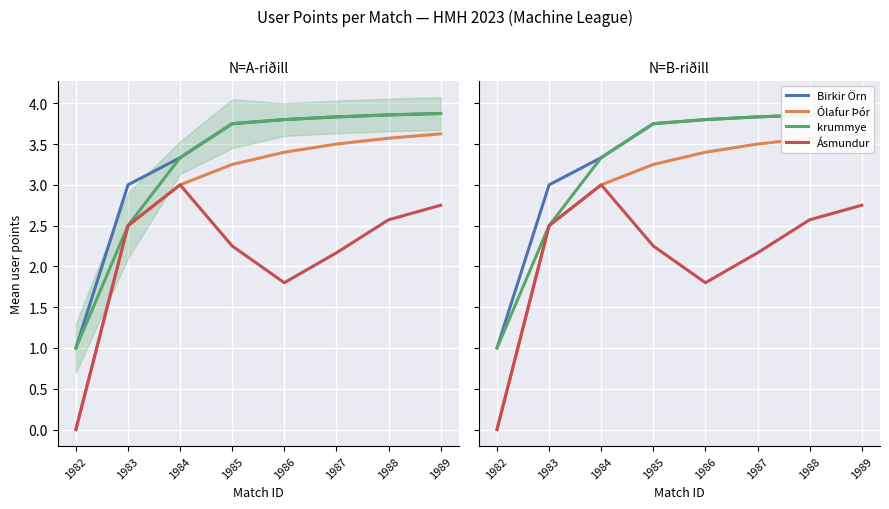

At which category does the chart reach its peak across all series?

1989